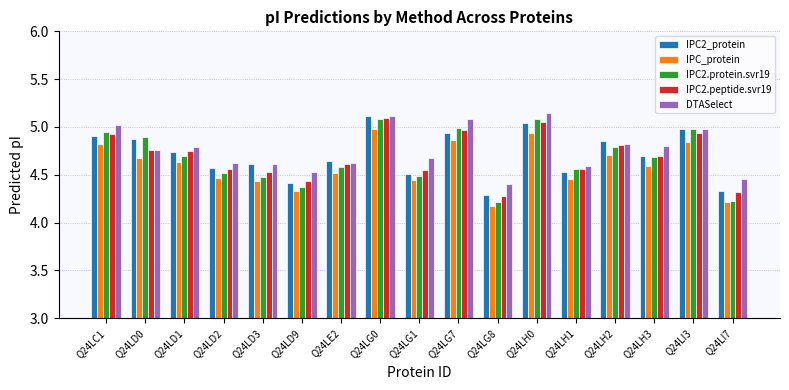

At which category is the sum across all series the highest?

Q24LG0